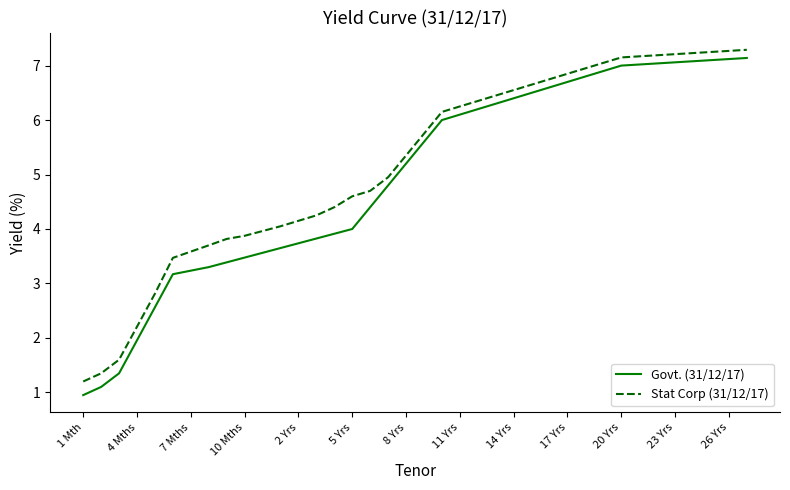

True or false: Govt. (31/12/17) and Stat Corp (31/12/17) cross at least once.

False